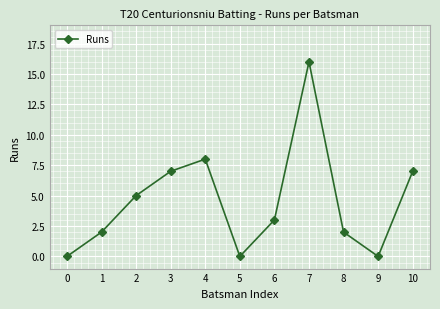

How many distinct data groups are displayed?

1